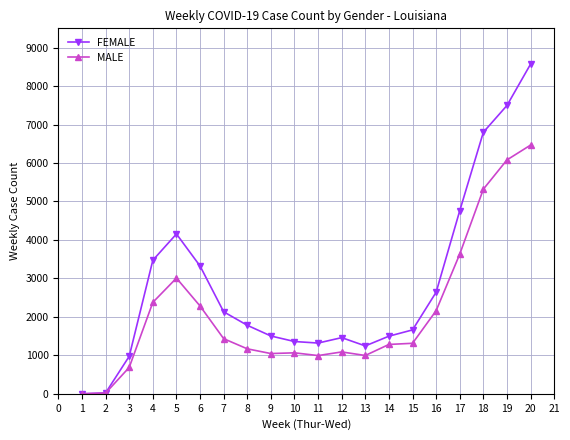

Is this an area chart (filled region under the line)?

No